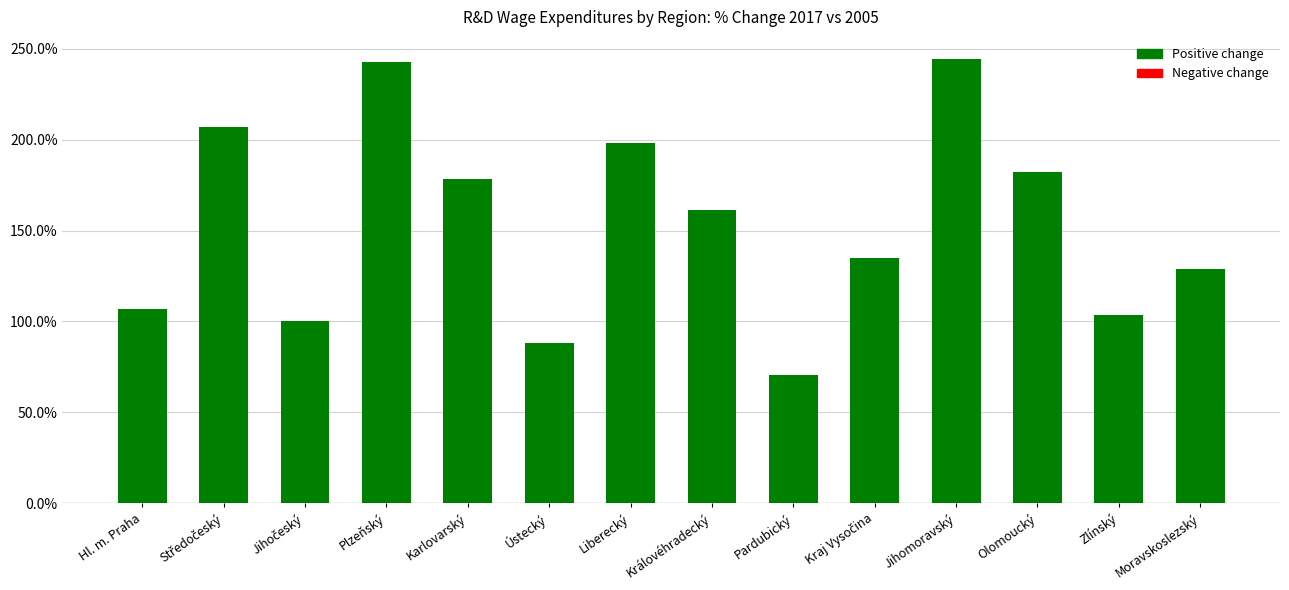

Is it true that the value at Jihomoravský is 355.0?

False